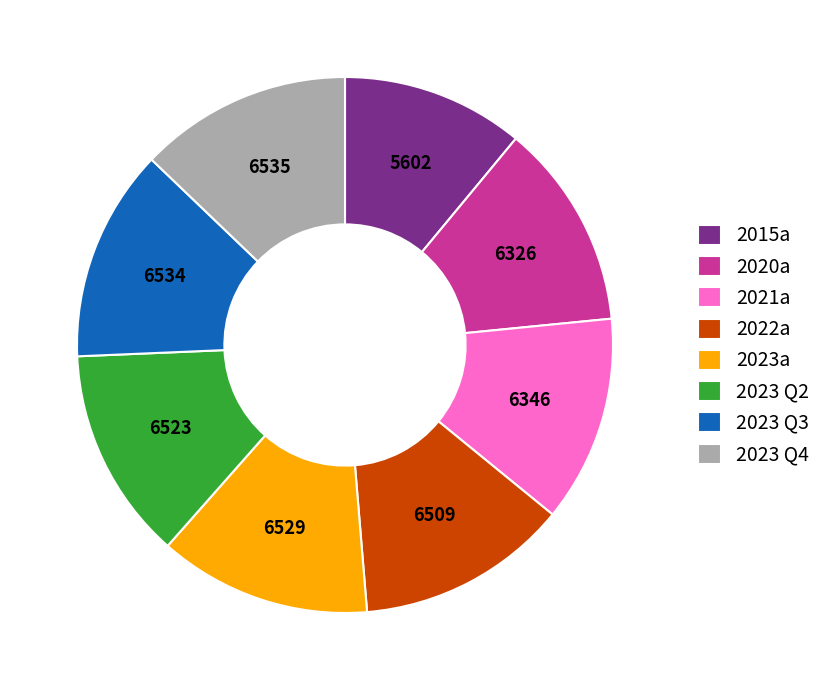

Do 2022a and 2015a together represent more than half of the pie?

No